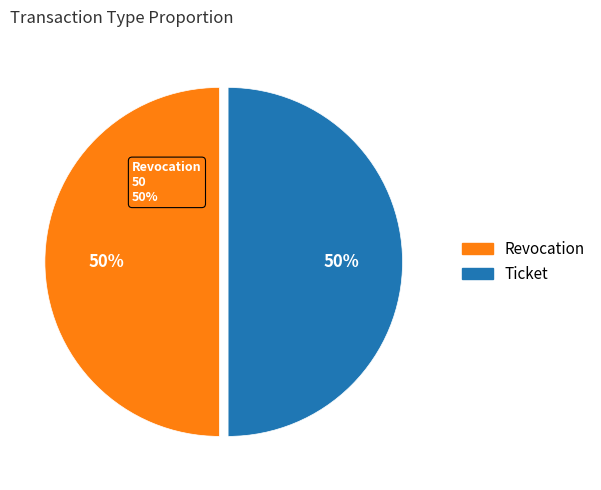

How many segments does this pie chart have?

2